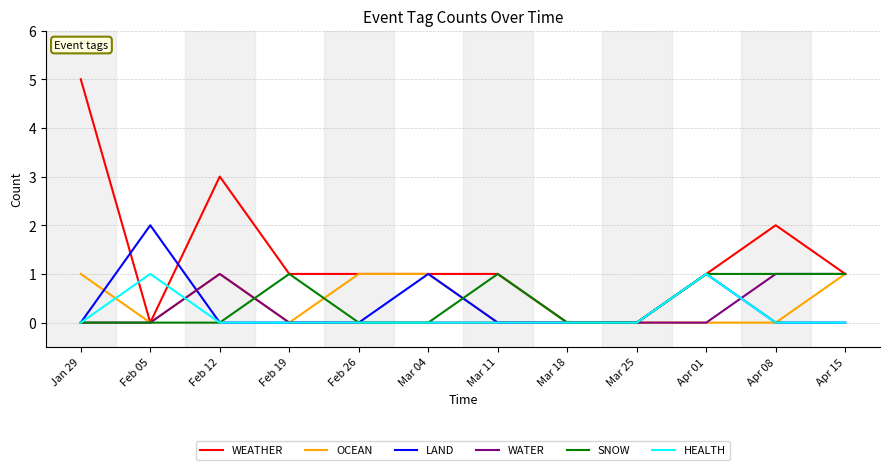

Which series has the largest total across all categories?

WEATHER